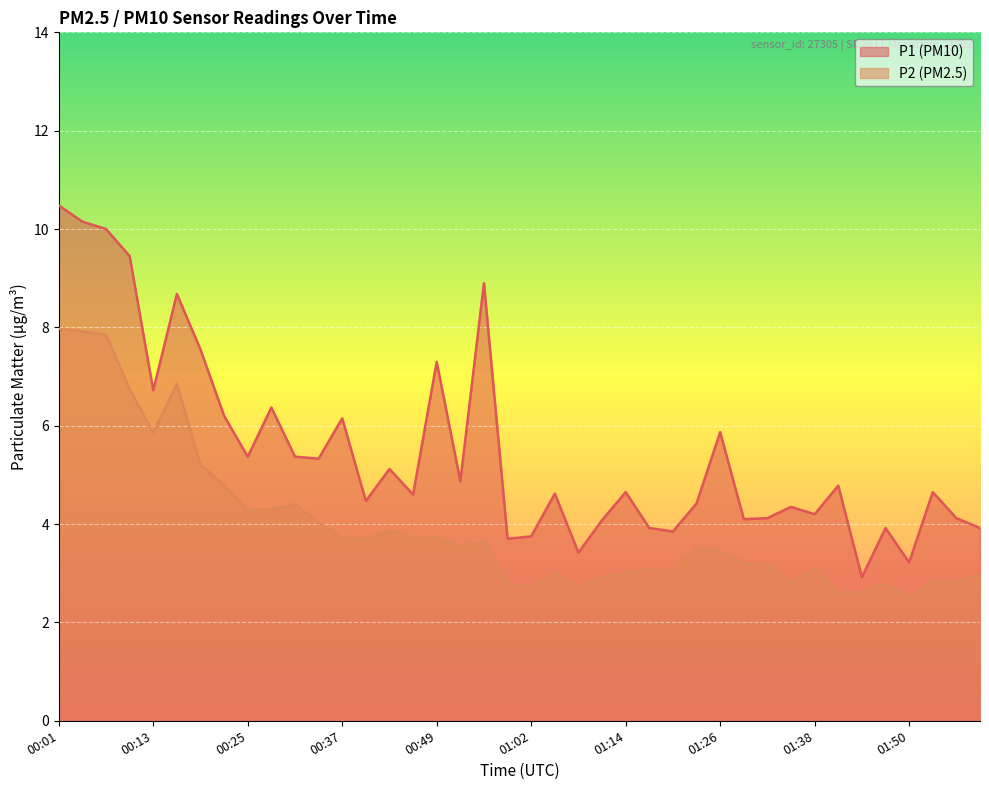

Which category has the highest value across all series?

00:01